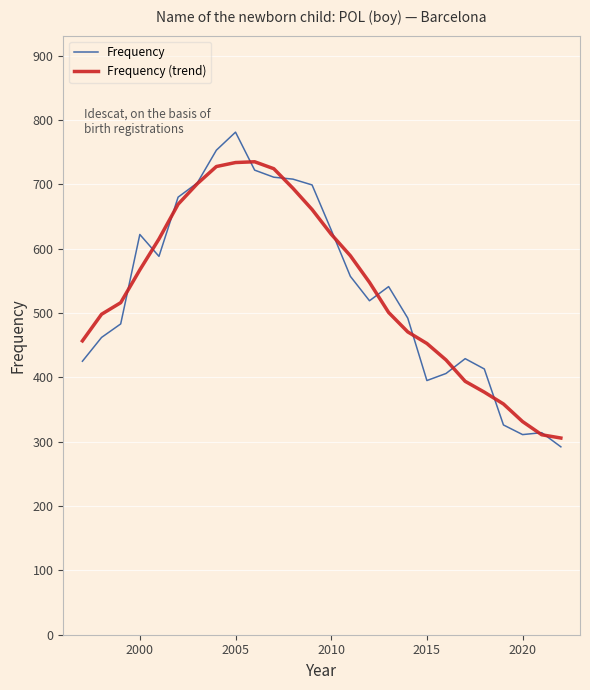

In Frequency, how many points are lower than both neighbors (excluding endpoints)?

4